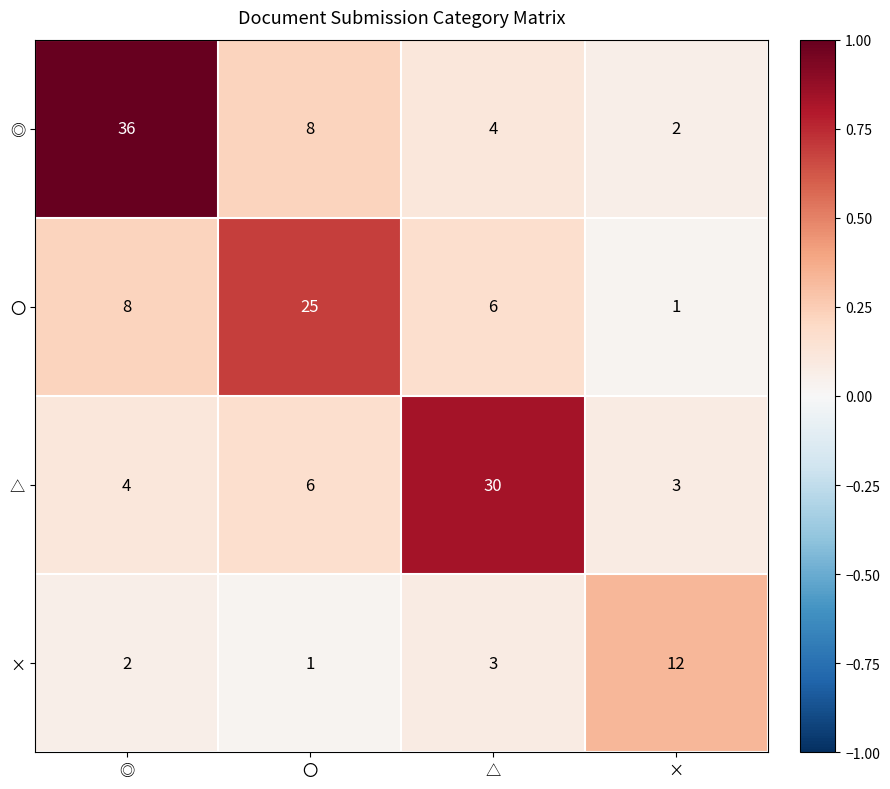

Is it true that 〇 equals 8 at ◎?

True